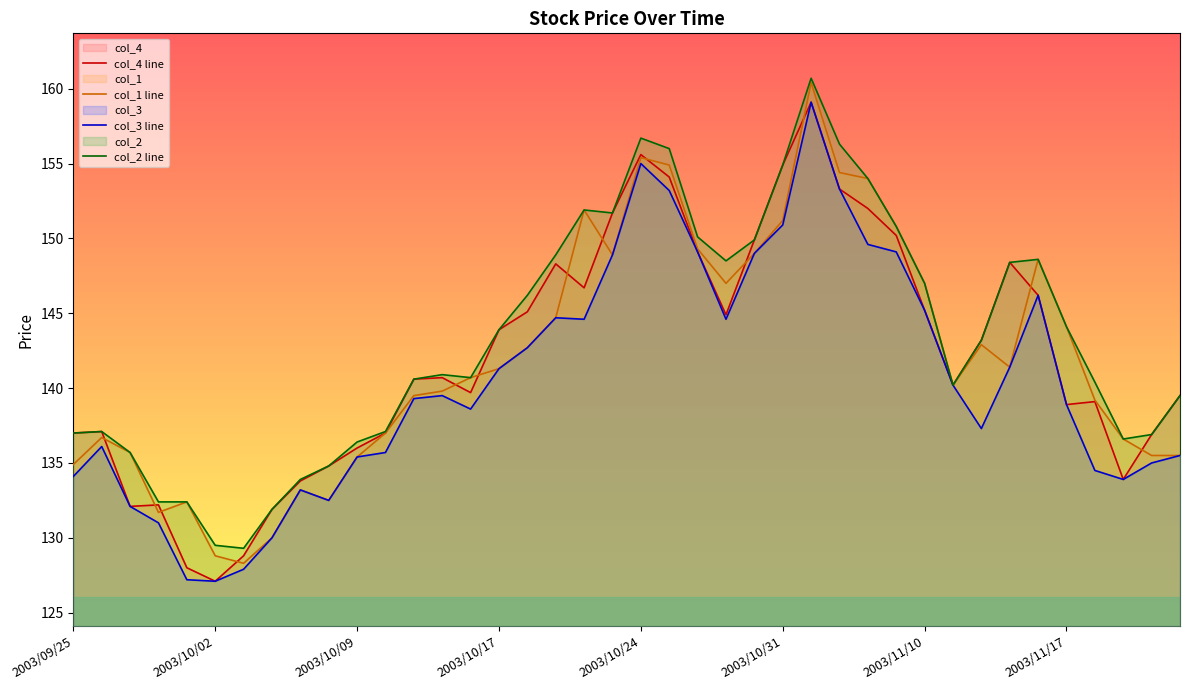

At how many categories does at least one series exceed 157?

1